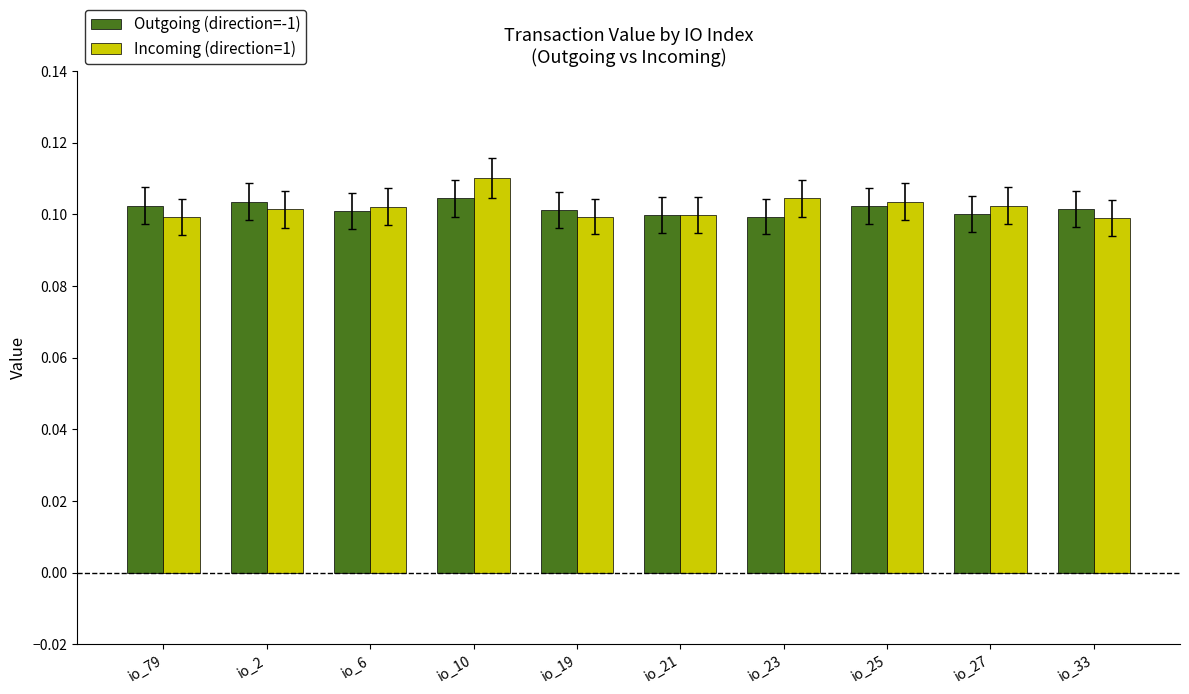

At which category is the sum across all series the highest?

io_10